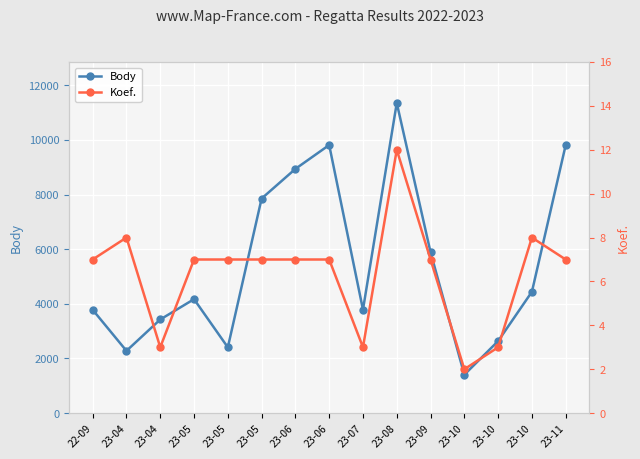

What is the label of the 13th point from the left?

23-10